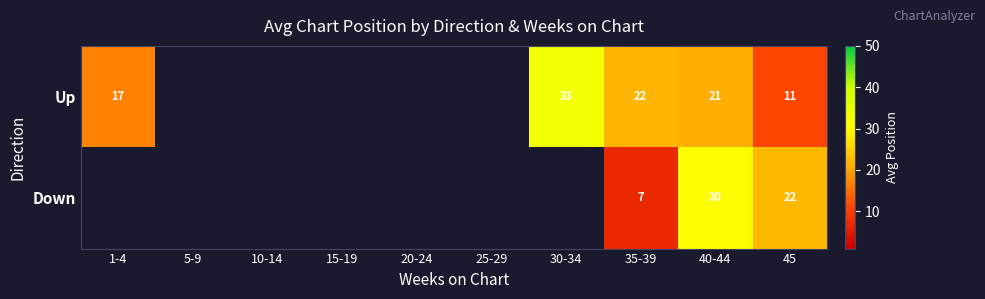

What is the spread (max minus min) of values at 35-39?

15